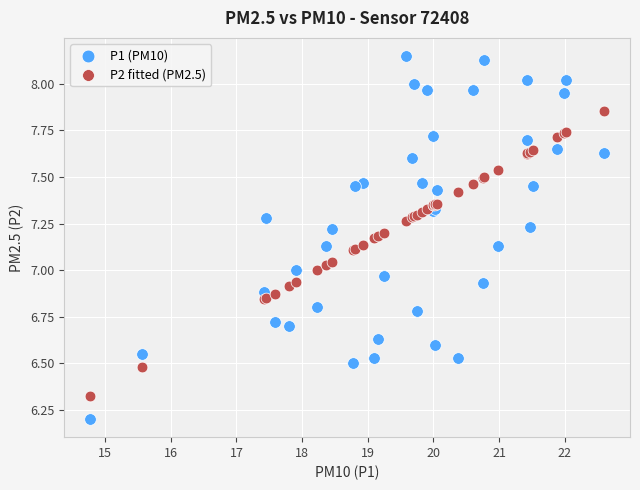

Which series has the largest Y range (max minus min)?

P1 (PM10)